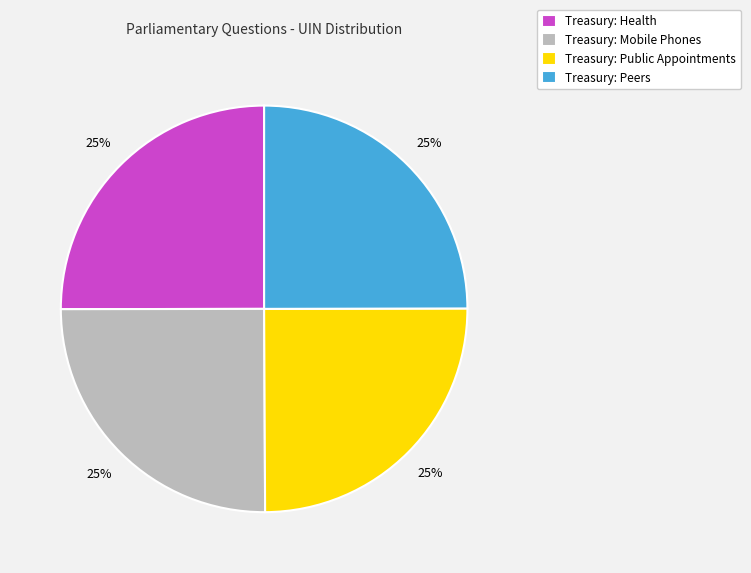

What is the ratio of the value at Treasury: Peers to the value at Treasury: Public Appointments?

1.0